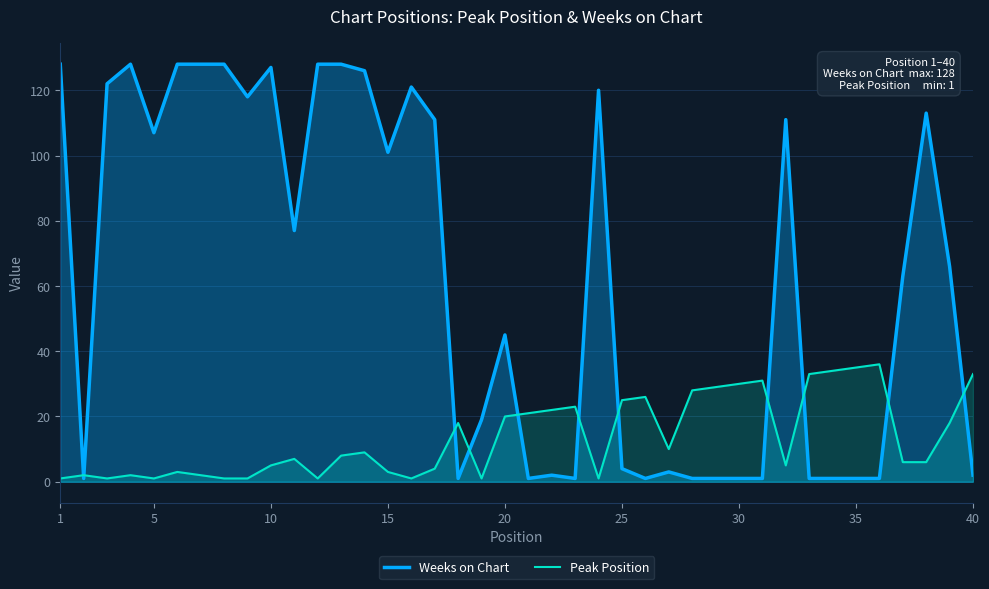

Is it true that Peak Position equals 5 at 10?

True